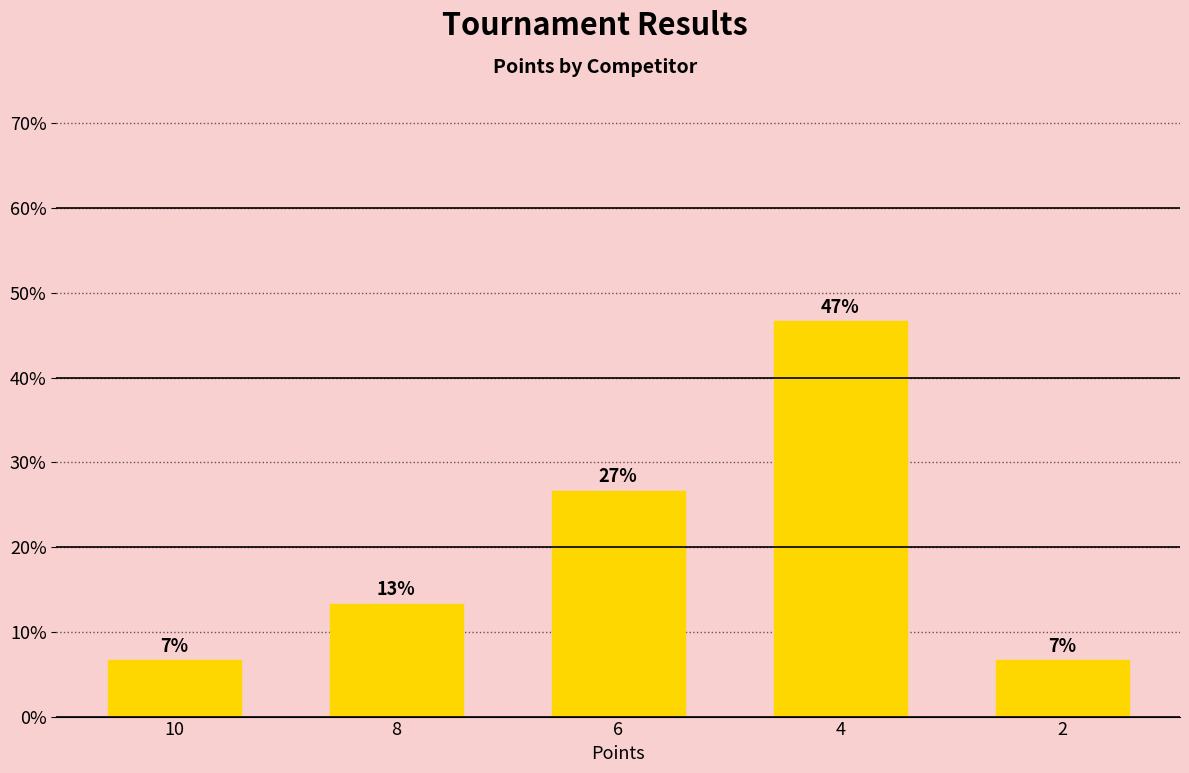

List the labels in order of value, largest first.

4, 6, 8, 10, 2